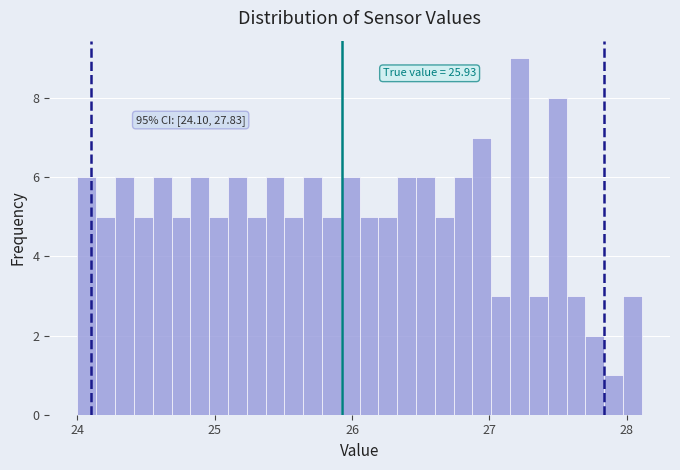

Read against the x-axis, roughly where is the centre of the tallest bar?

27.2